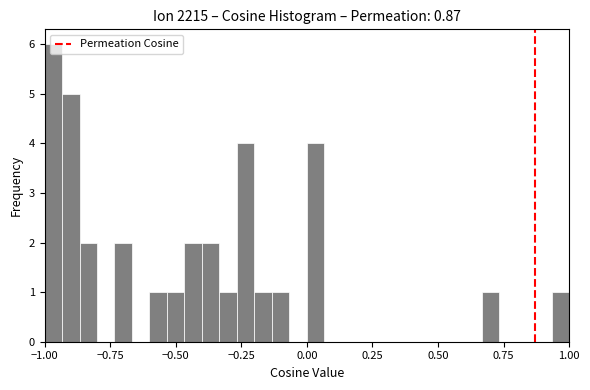

Read against the x-axis, roughly where is the centre of the tallest bar?

-0.95